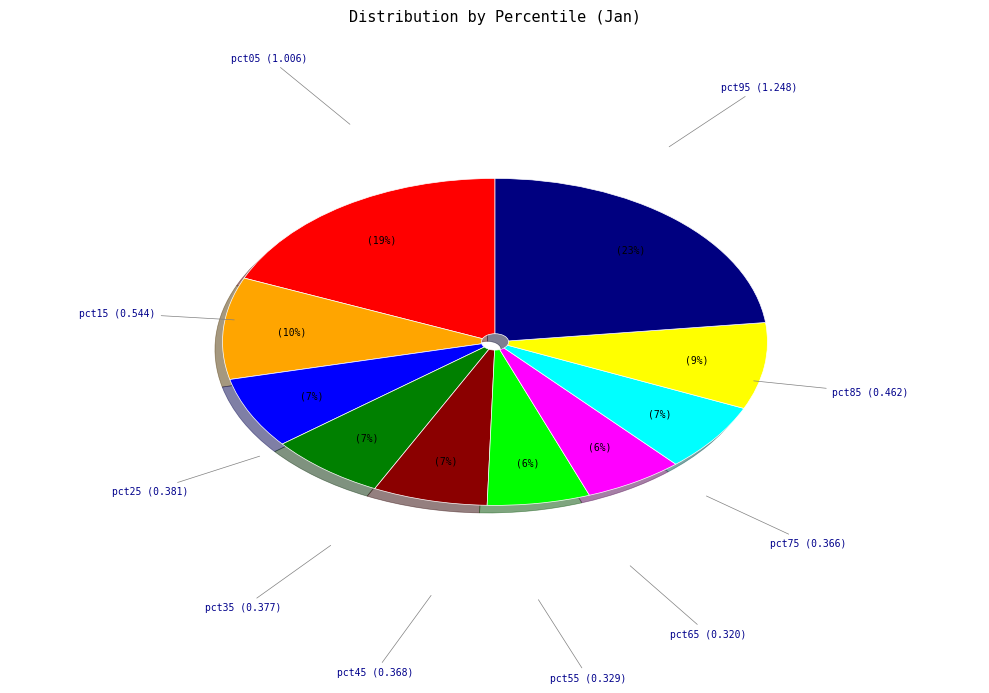

How many slices are in this pie chart?

10